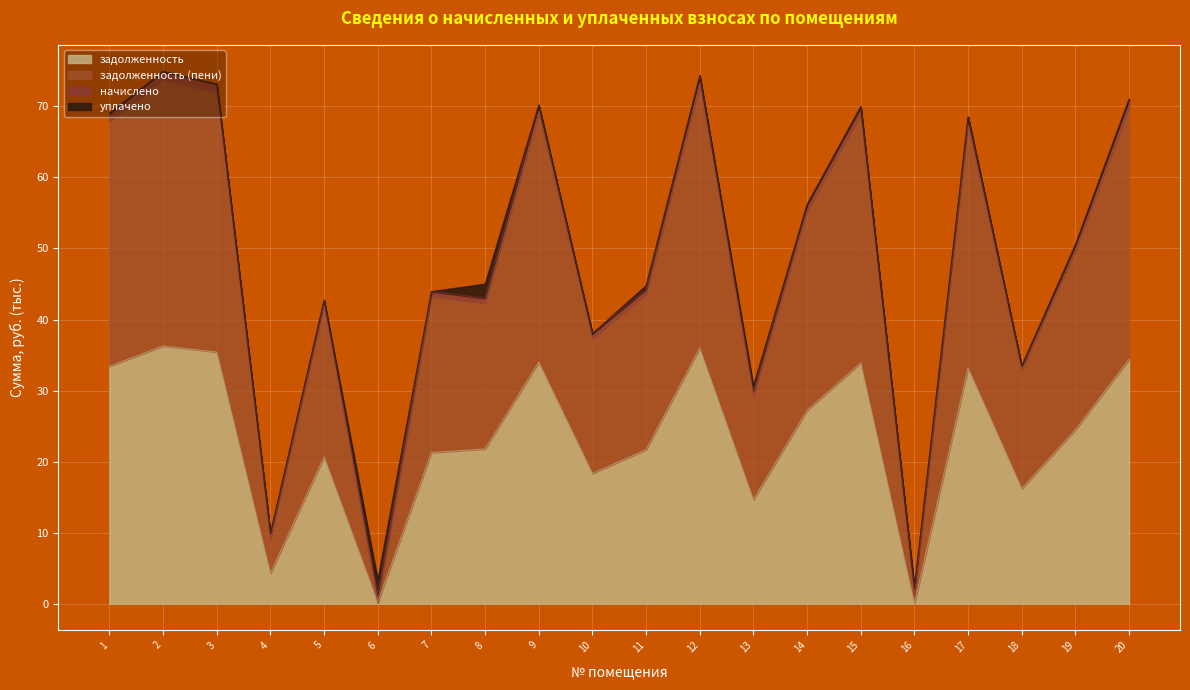

Is it true that задолженность equals 15.0 at 20?

False